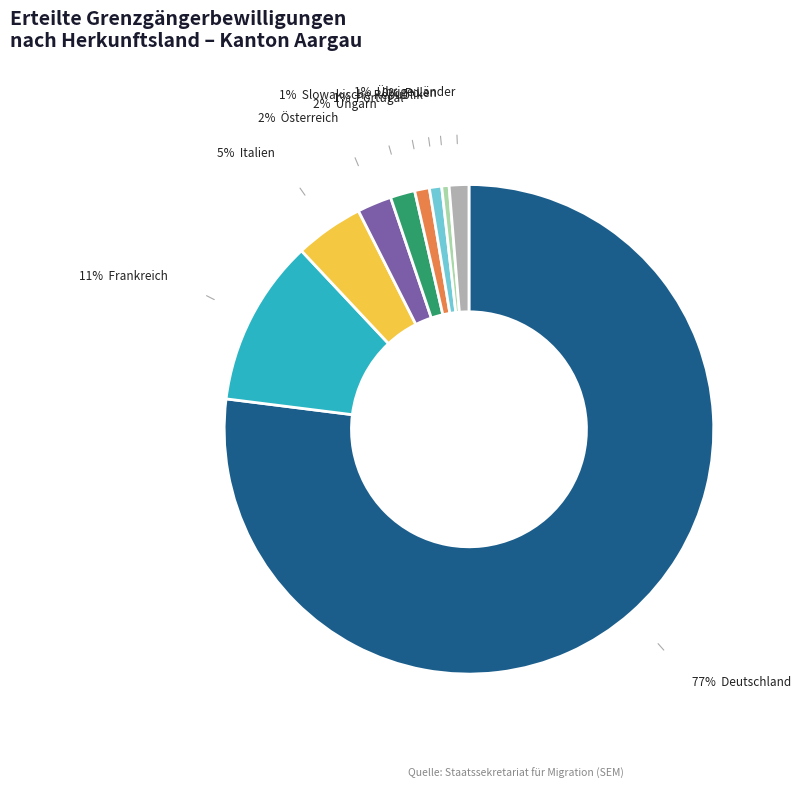

Is there any slice that represents more than half of the pie?

Yes